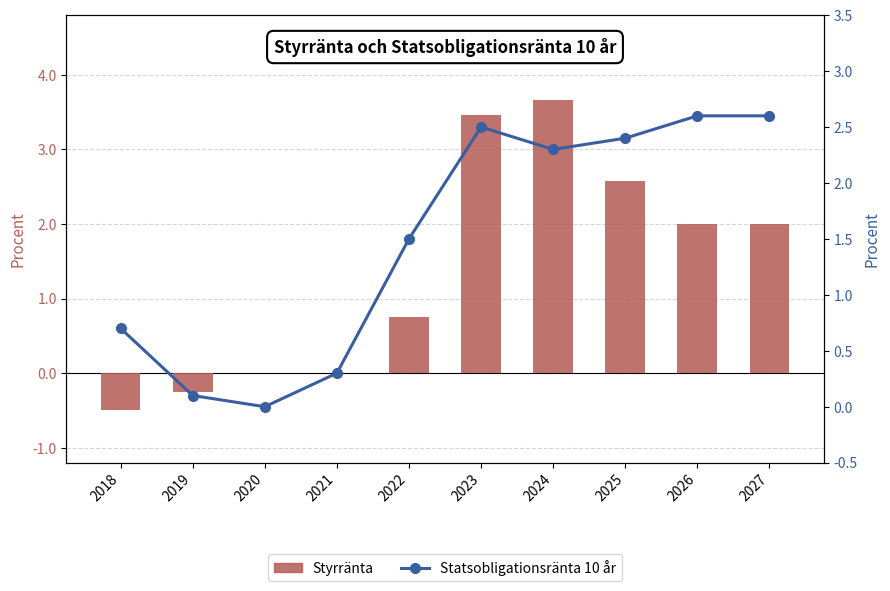

At which label is Styrränta closest to 1?

2022